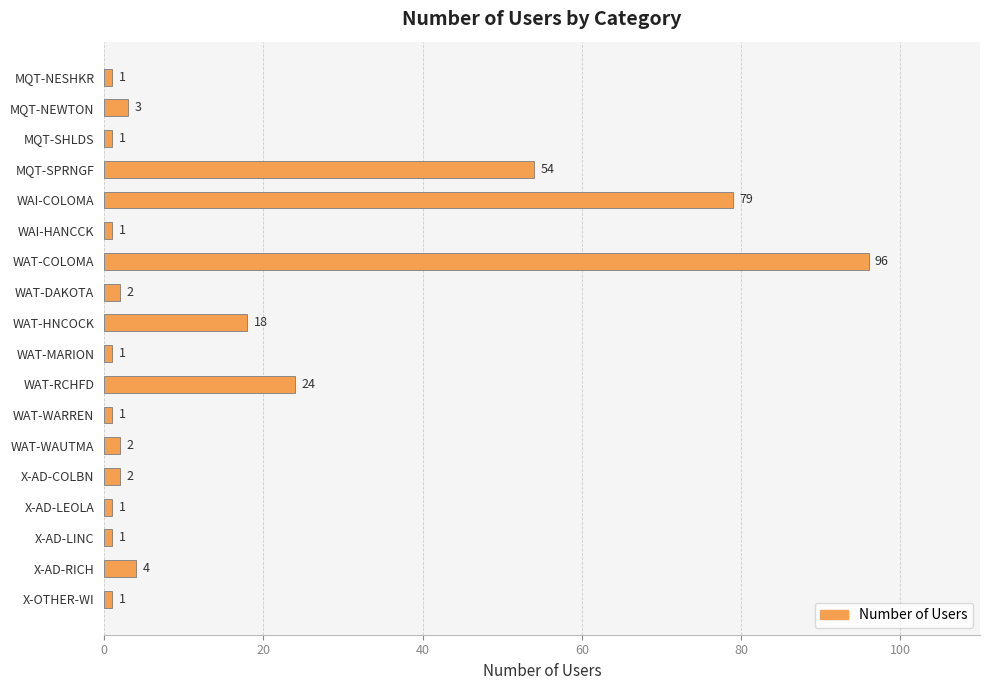

Which has a higher value, MQT-NEWTON or X-AD-COLBN?

MQT-NEWTON